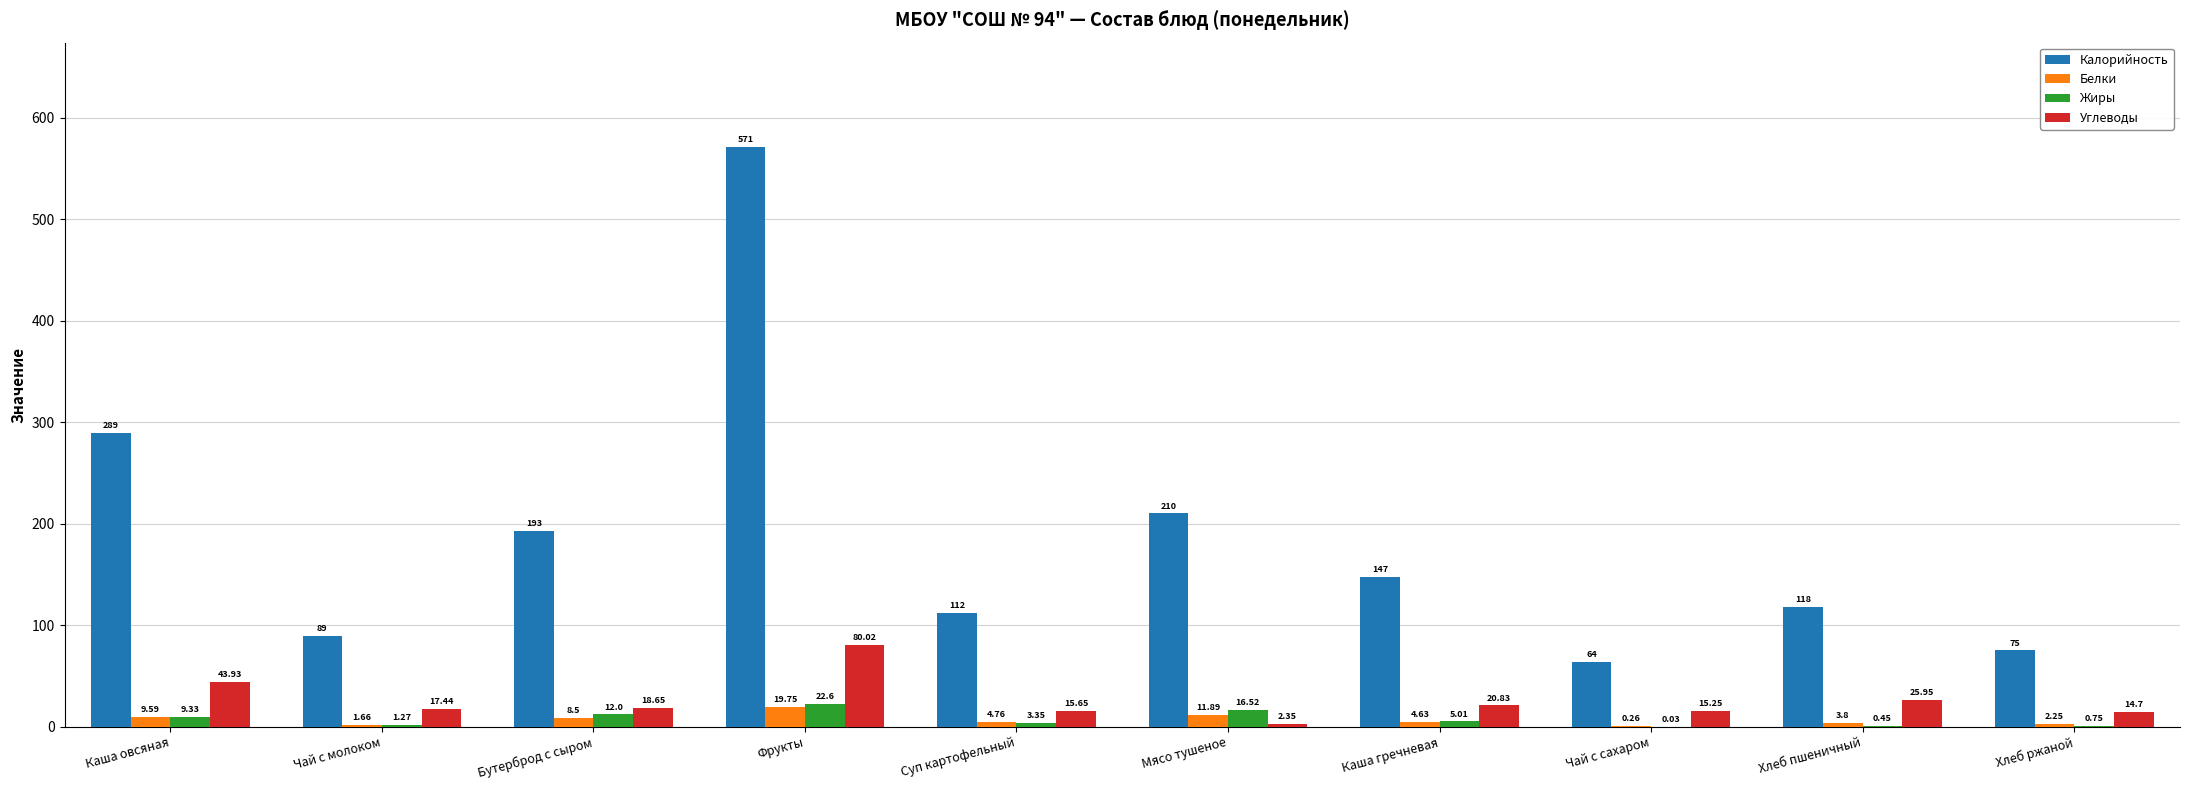

Where does the Жиры series first go above 5?

Каша овсяная